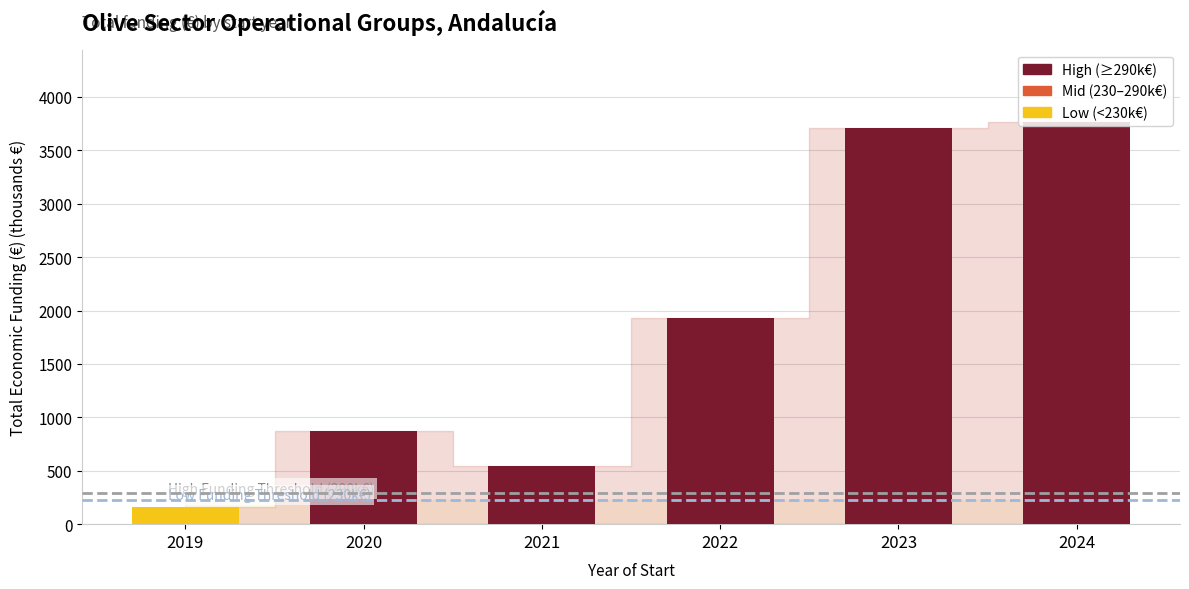

What is the smallest value displayed?

165.0